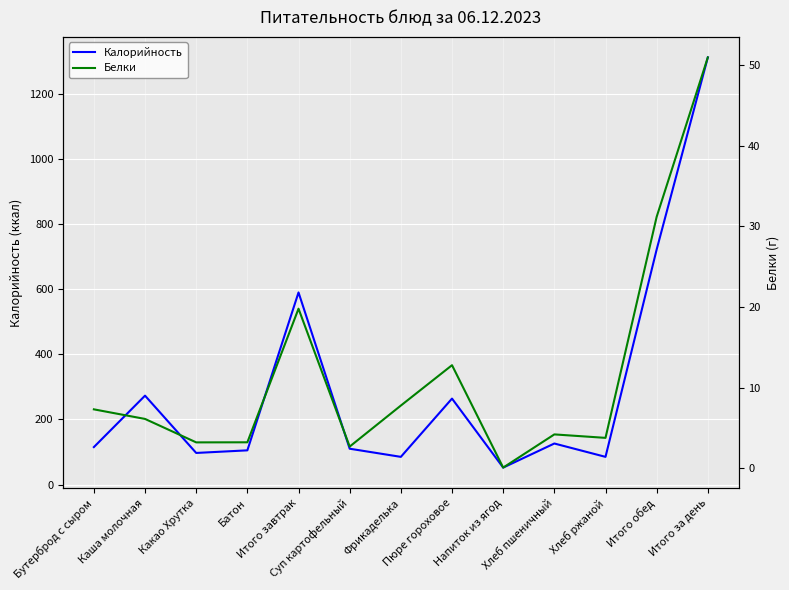

True or false: Калорийность has a value of 105.0 at Батон.

True